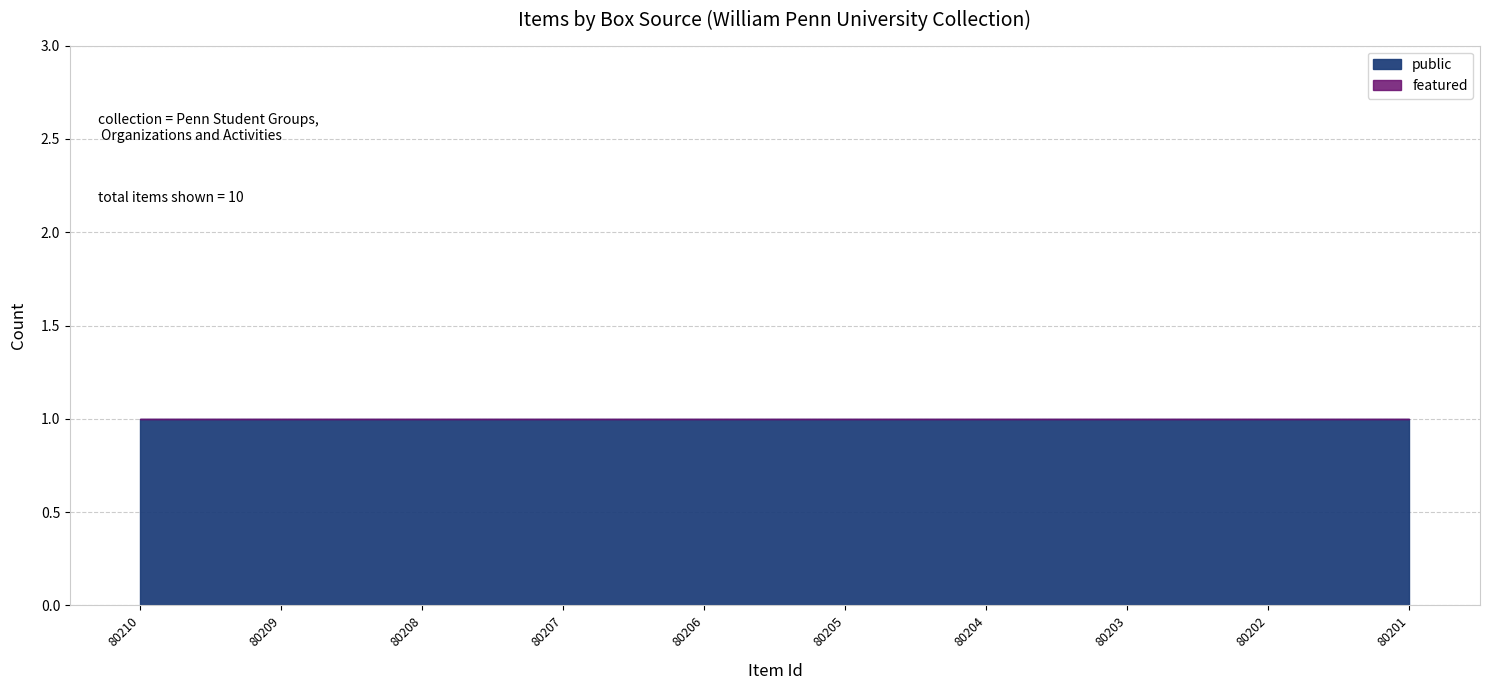

The featured series shows 0 at 4. True or false?

True